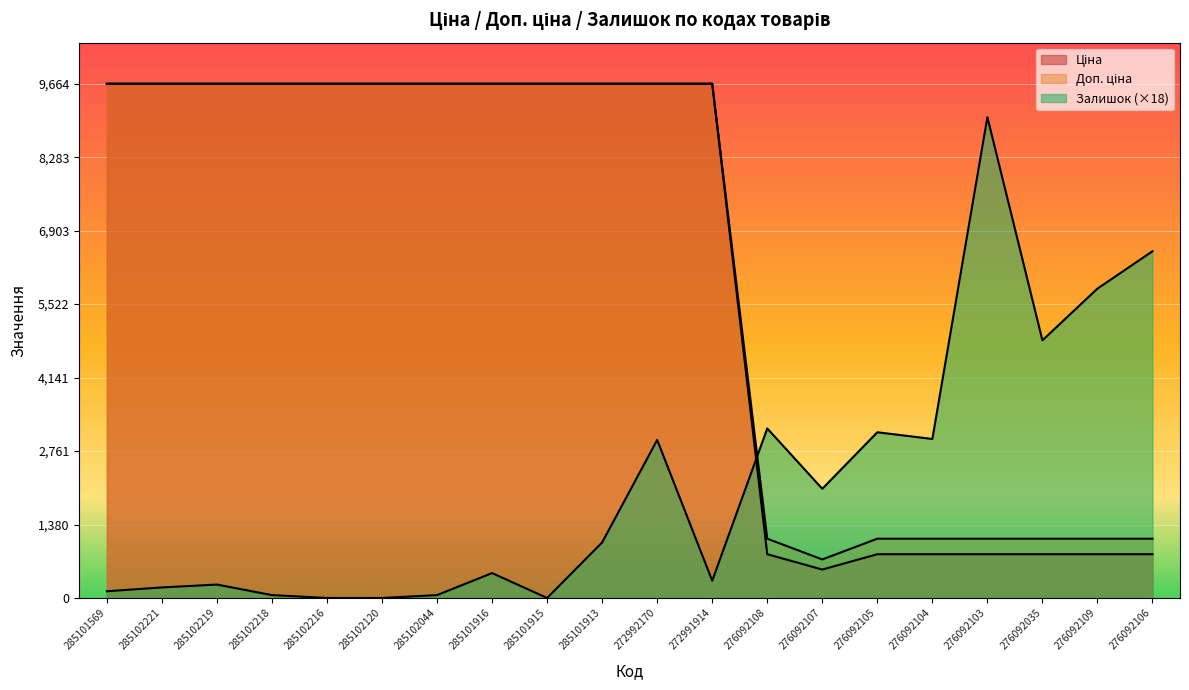

Between which two adjacent categories do Ціна and Залишок first intersect?

272991914 and 276092108